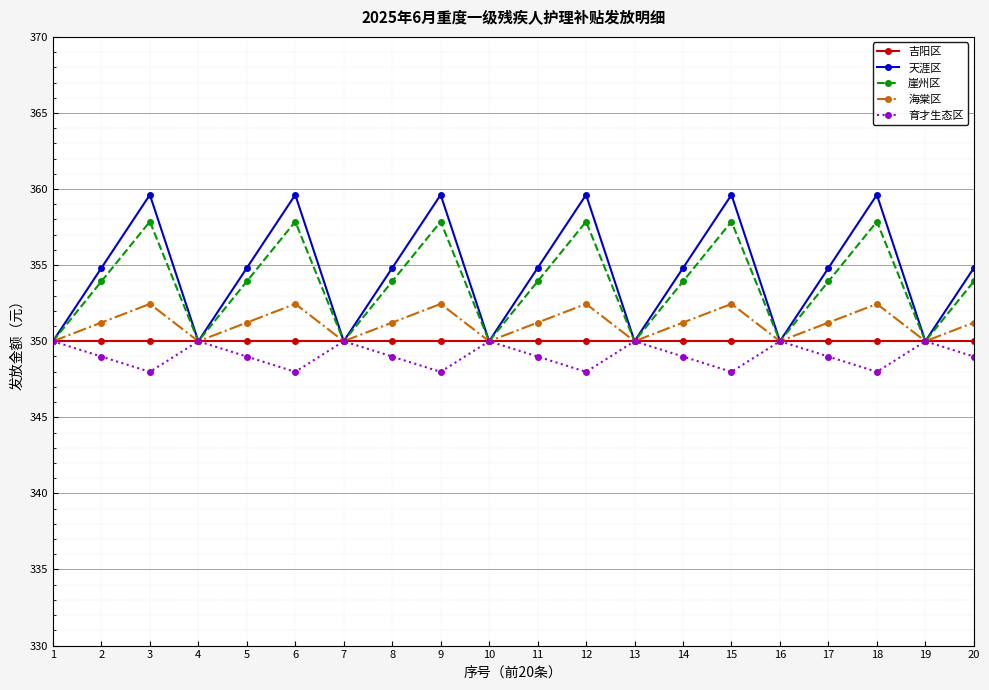

How many values in the 崖州区 series are below 353?

7